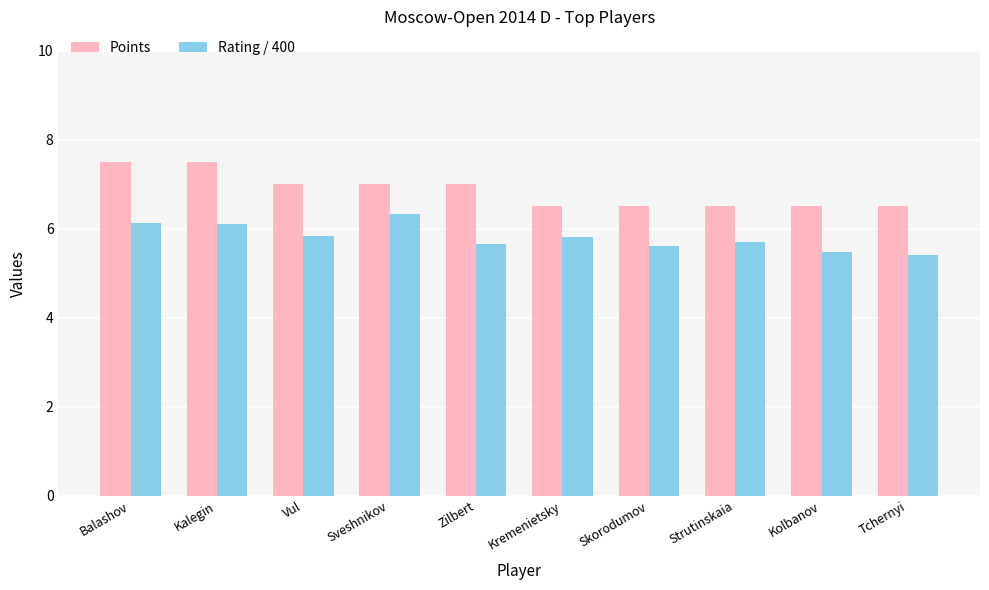

What is the total value across all series at Zilbert?

12.7